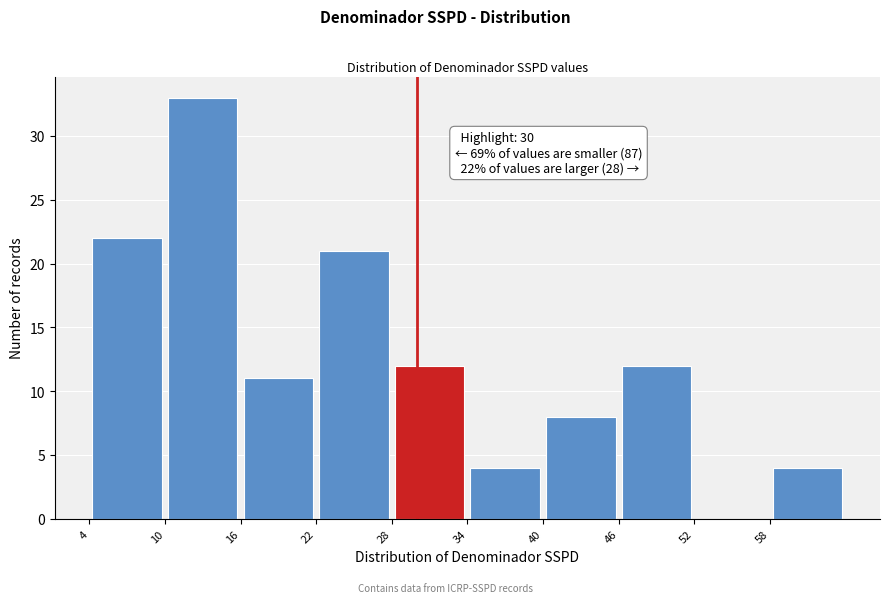

Which range on the x-axis has the tallest bar?

10 to 16